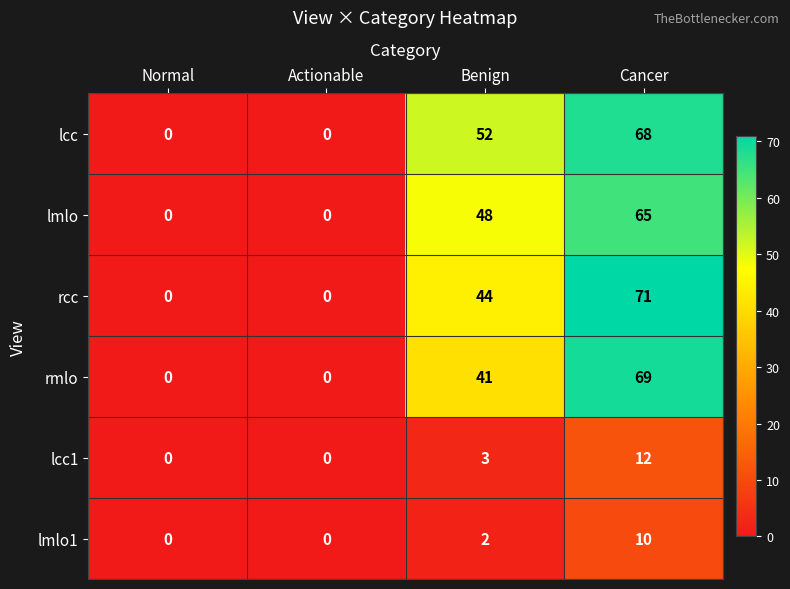

At which label is rcc closest to 35?

Benign